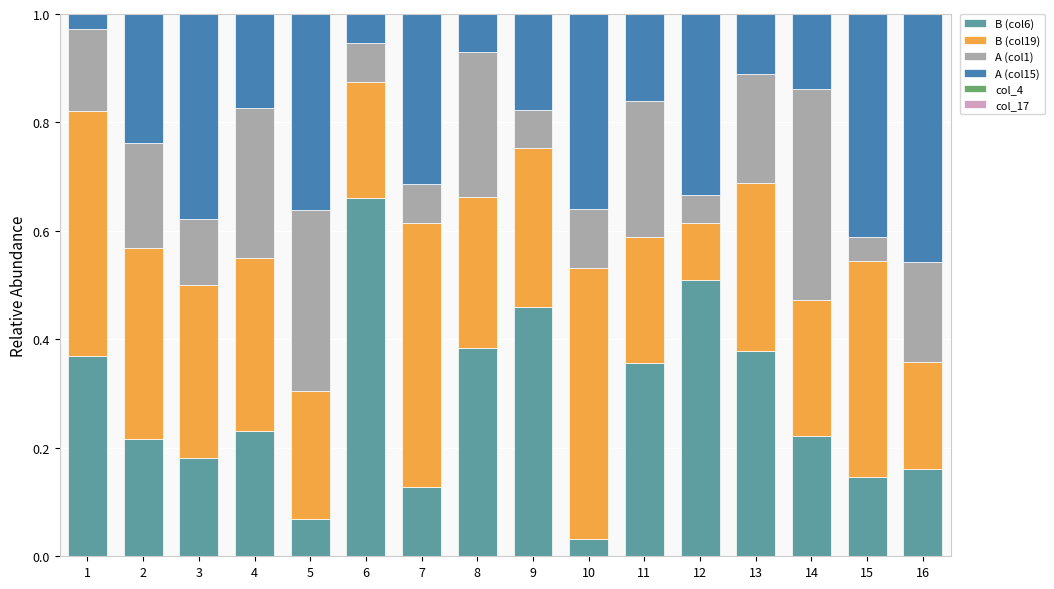

What is the difference between the maximum and minimum values in the B (col6) series?

0.6